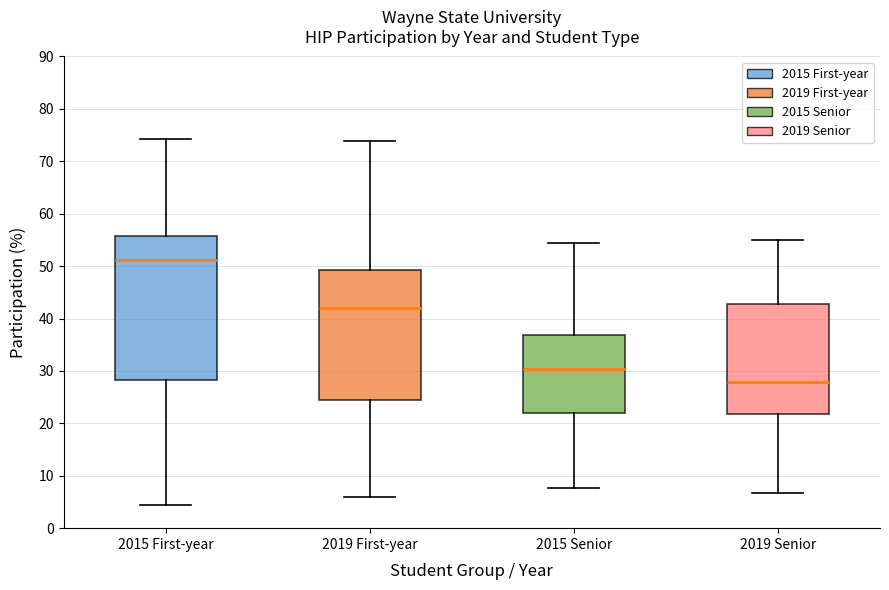

Which box's median line is the highest?

2015 First-year